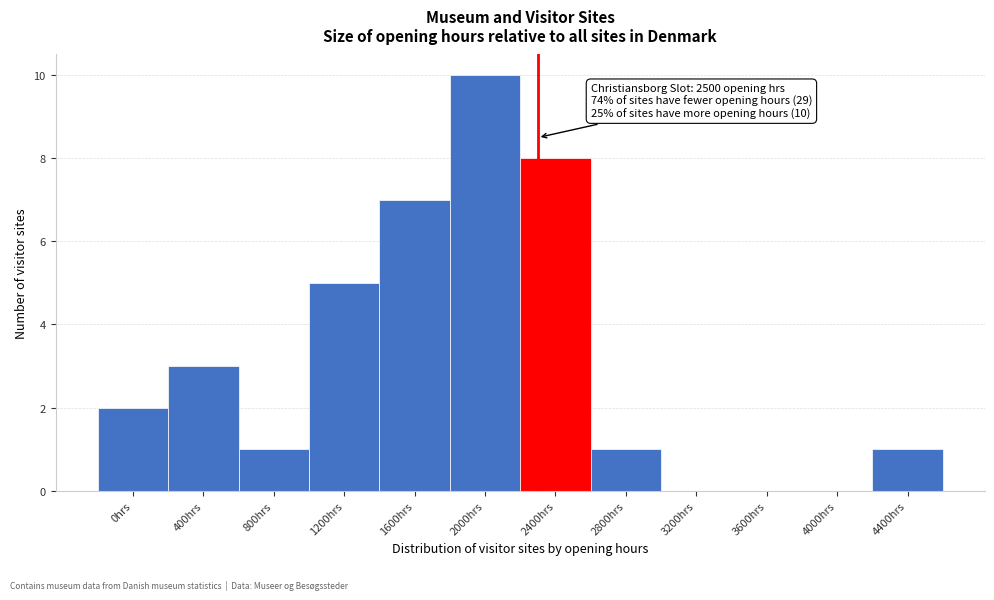

Reading left to right, list all the values displayed in this chart.

0hrs=2	400hrs=3	800hrs=1	1200hrs=5	1600hrs=7	2000hrs=10	2400hrs=8	2800hrs=1	3200hrs=0	3600hrs=0	4000hrs=0	4400hrs=1